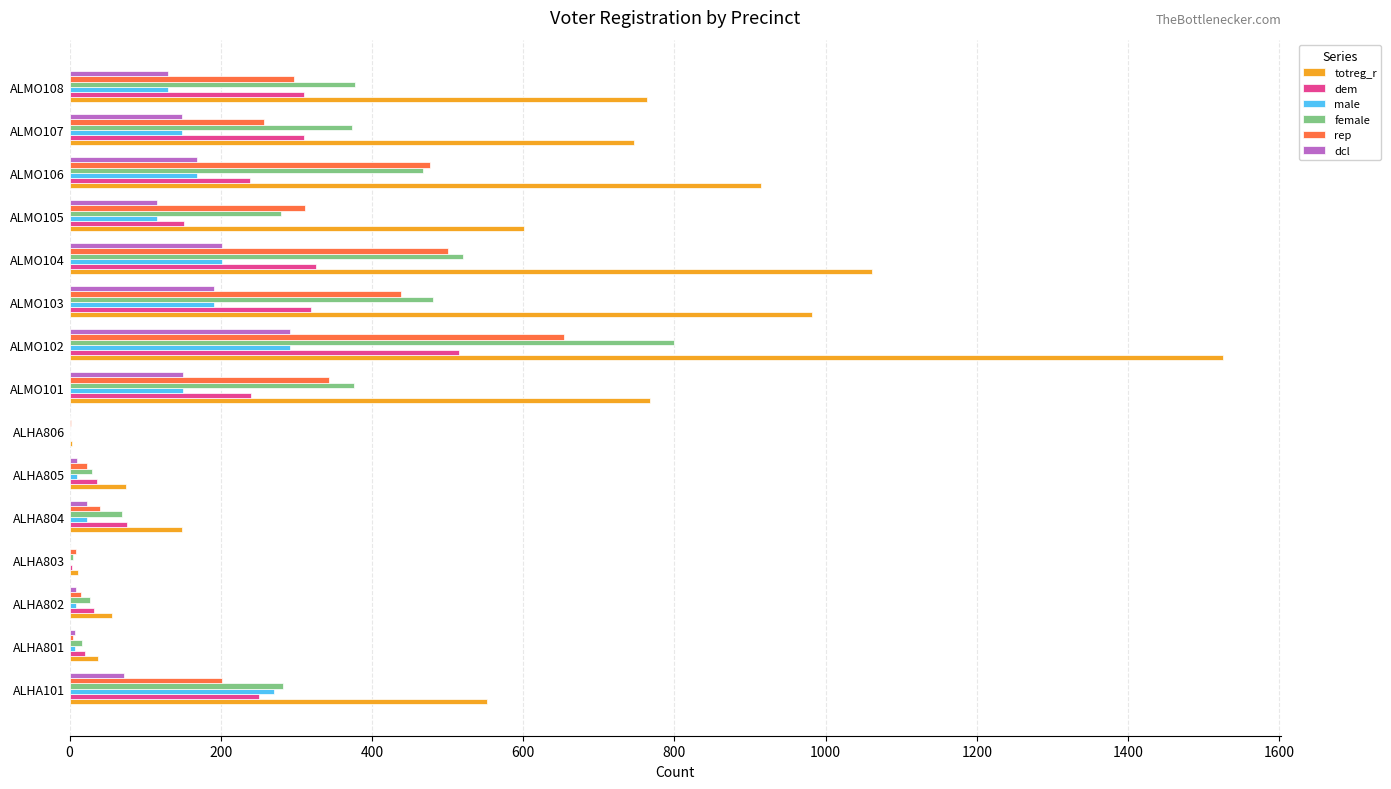

Between ALHA803 and ALMO104, which series saw the biggest shift?

totreg_r